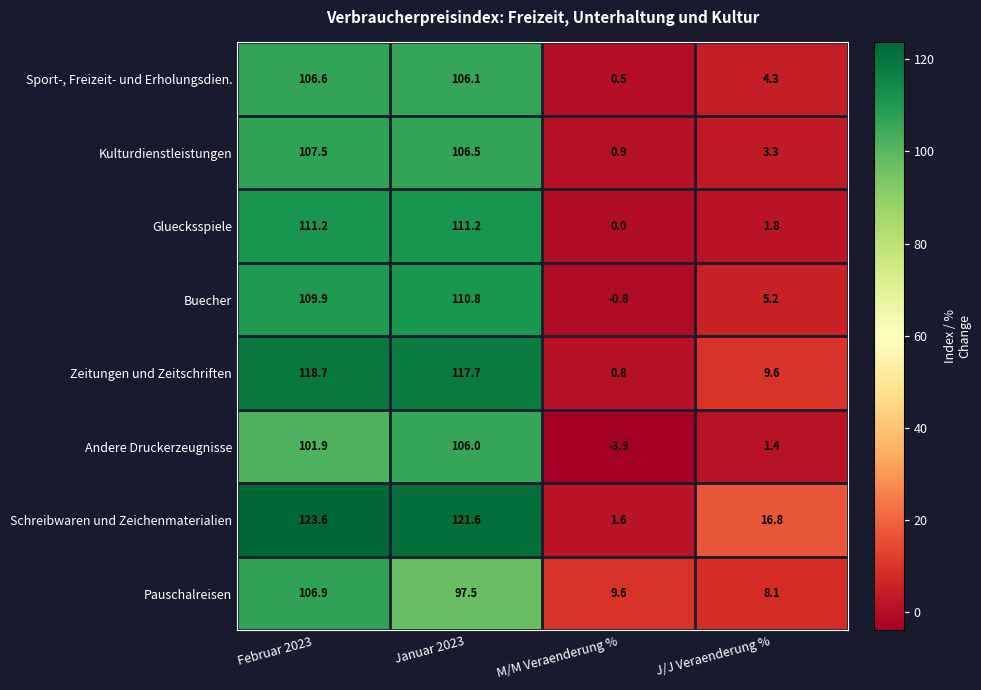

What is the spread (max minus min) of values at Januar 2023?

24.1